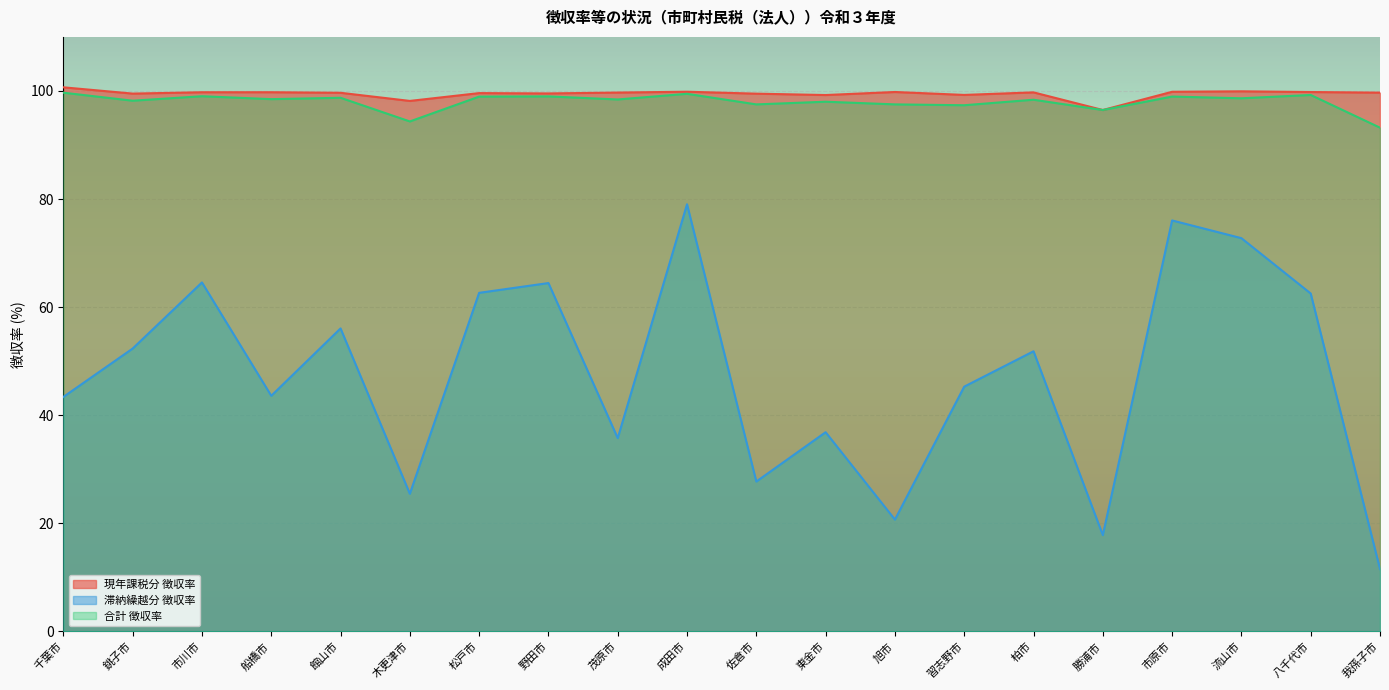

How many data points in 合計 徴収率 are less than 98?

6